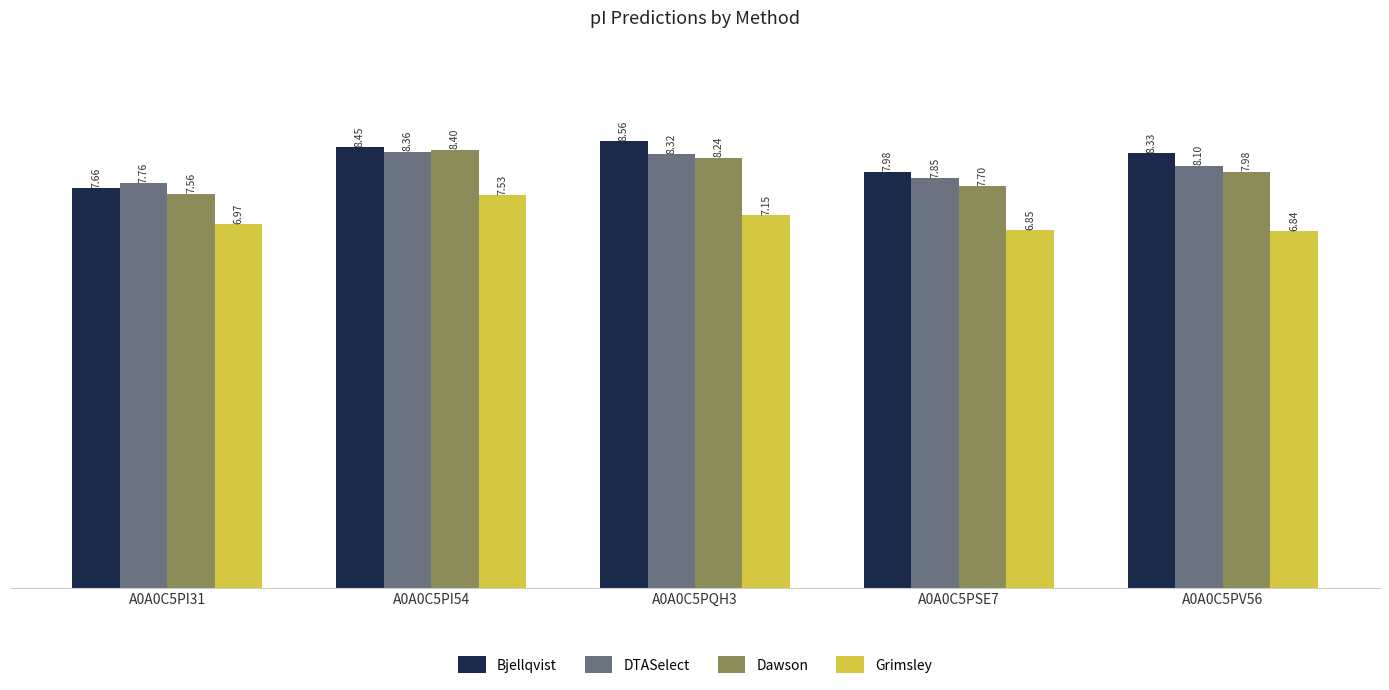

What is the difference between the Grimsley values at A0A0C5PQH3 and A0A0C5PI31?

0.2